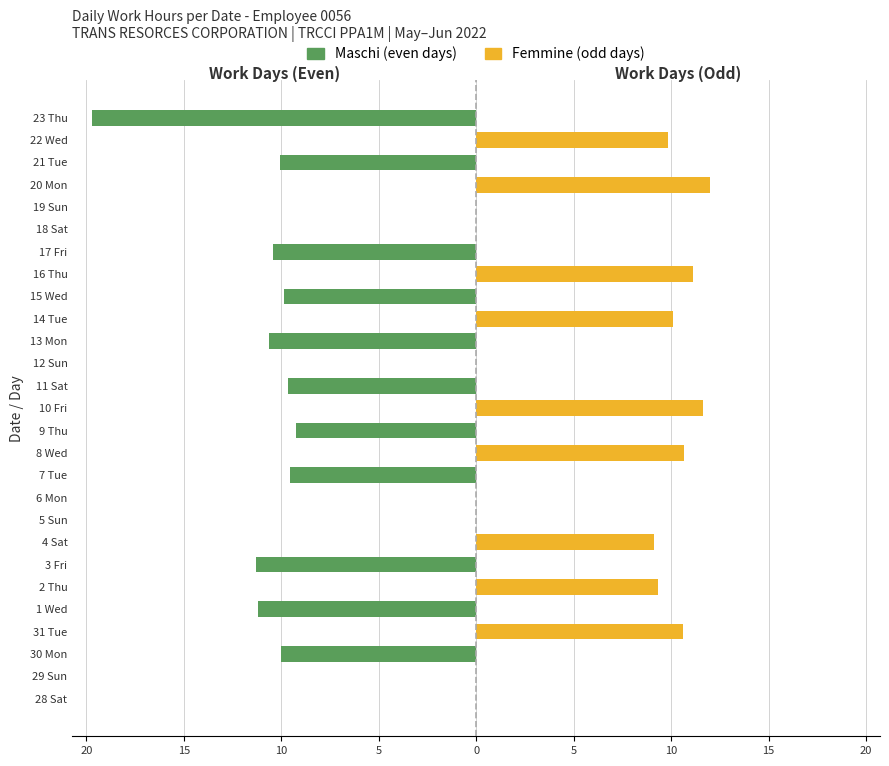

At which category is the sum across all series the highest?

20 Mon